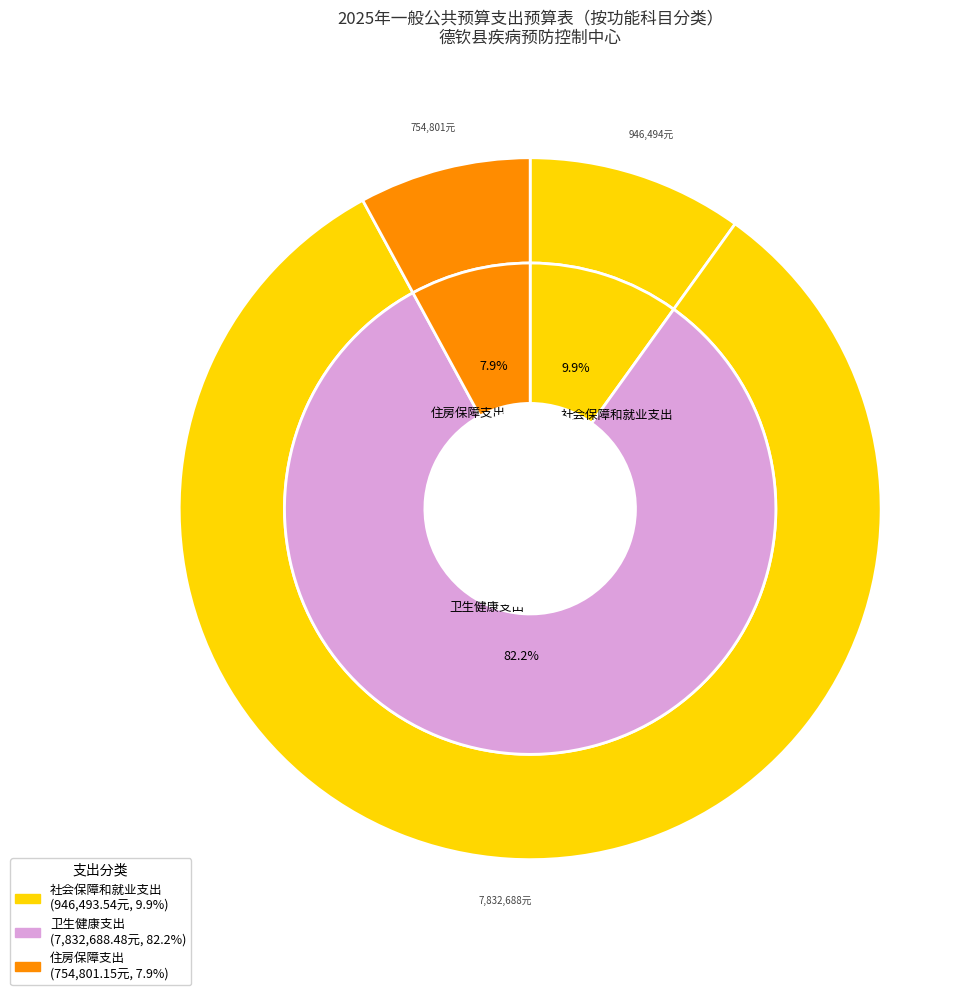

Does any single category account for the majority?

Yes